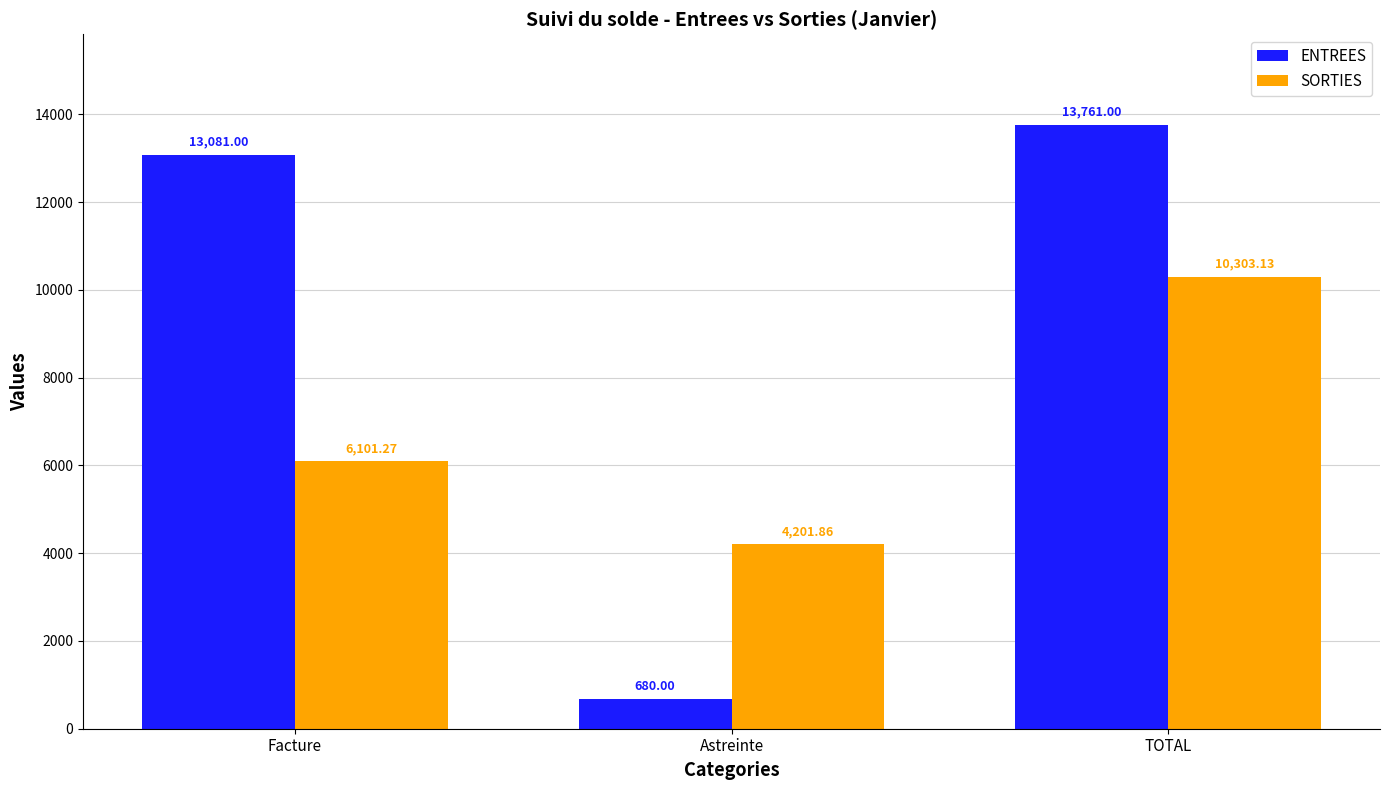

What is the difference between the maximum and minimum values in the ENTREES series?

13081.0